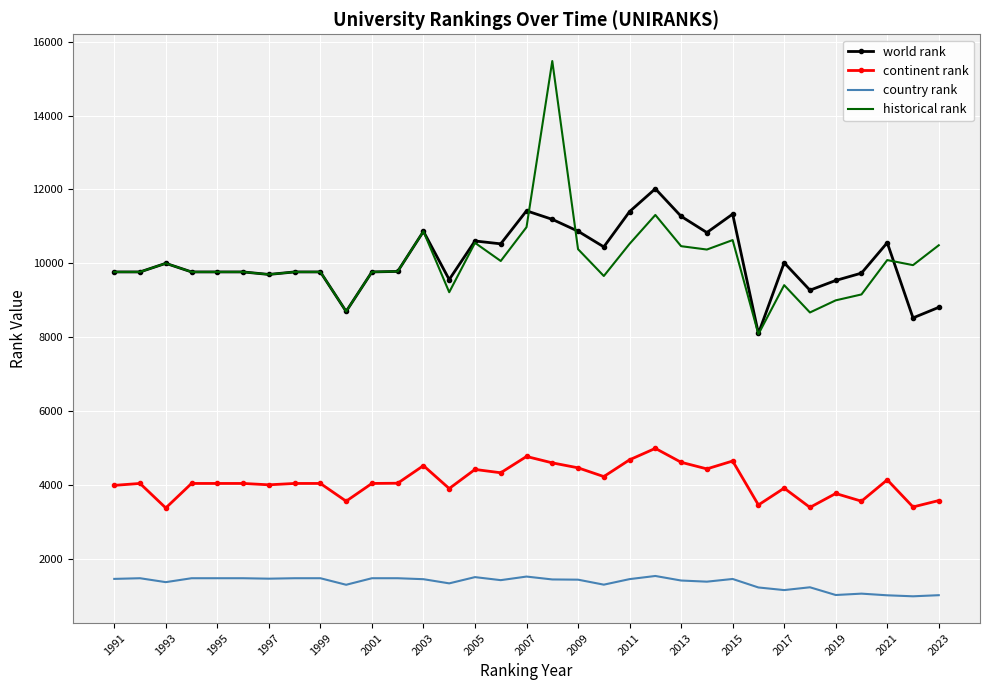

True or false: continent rank and world rank intersect in this chart.

False